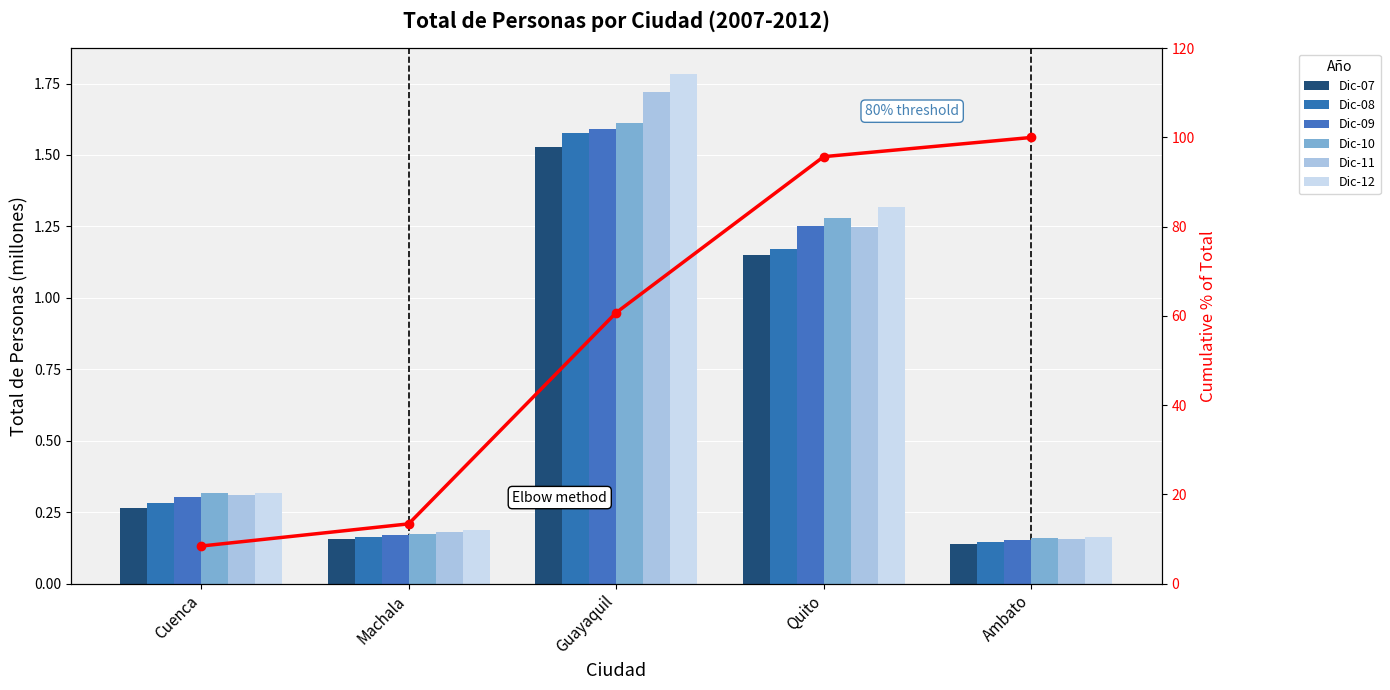

How many series are shown in this chart?

6